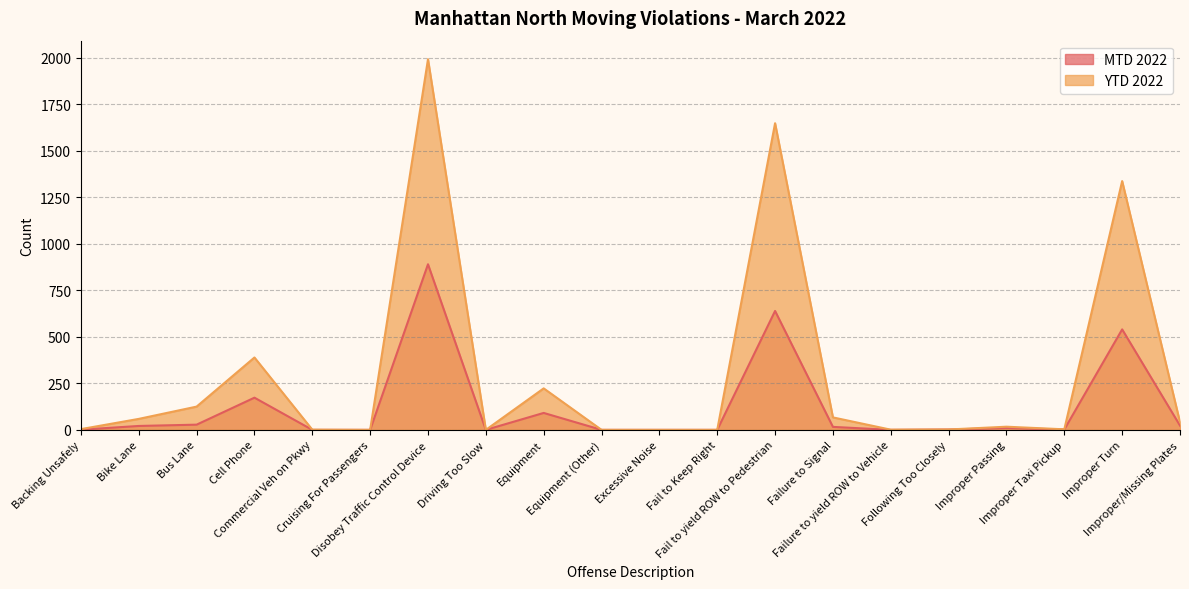

At how many categories does at least one series exceed 1143?

3